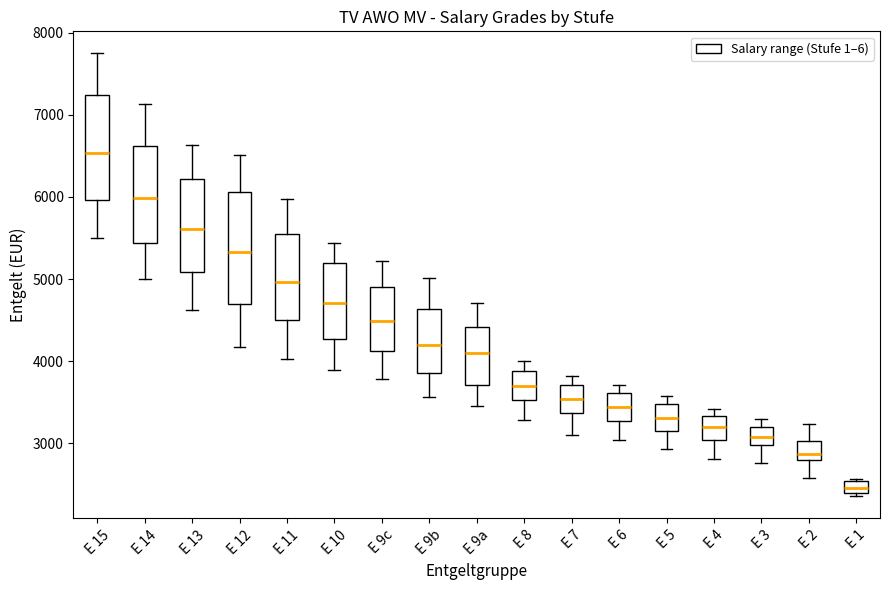

Where is the lower edge of the box for E 3 on the y-axis? The values are not printed on the chart, so give them approximately, as read against the axis.

3000